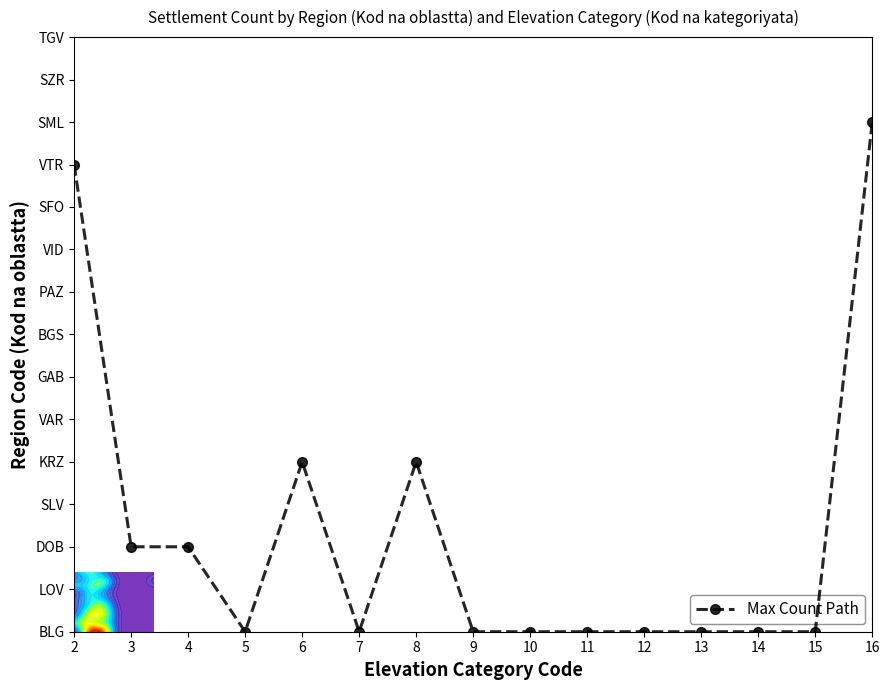

List the labels in order of value, largest first.

16, 2, 6, 8, 3, 4, 5, 7, 9, 10, 11, 12, 13, 14, 15